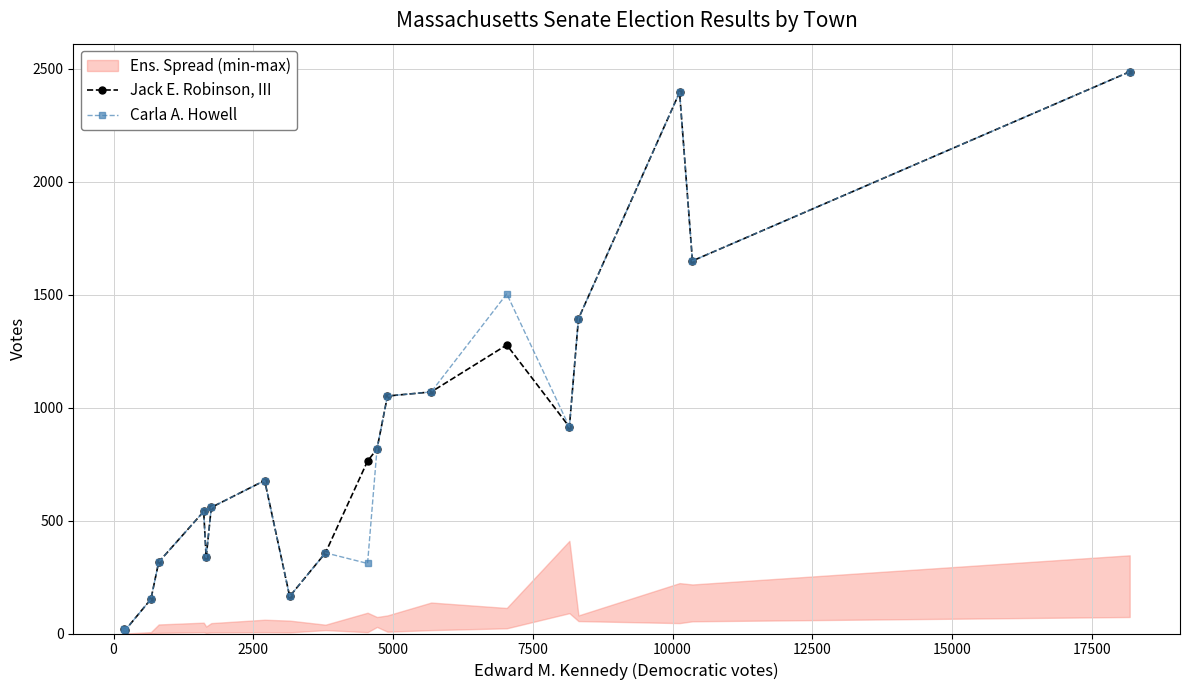

What is the value of the Carla A. Howell point at the 13th from the left?

1051